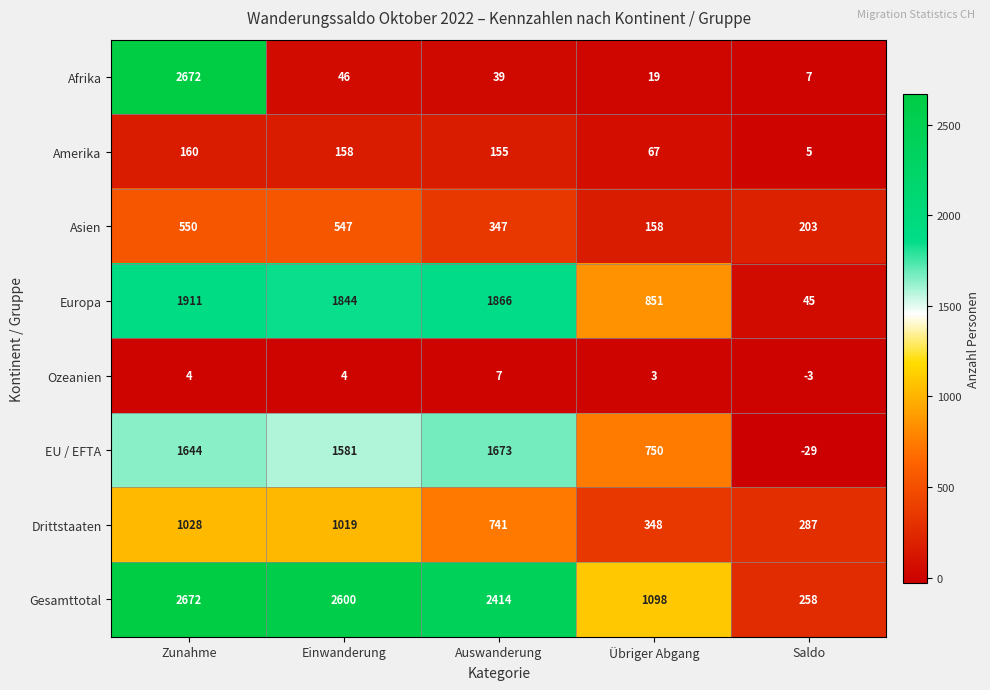

Between Einwanderung and Auswanderung, which series saw the biggest shift?

Drittstaaten